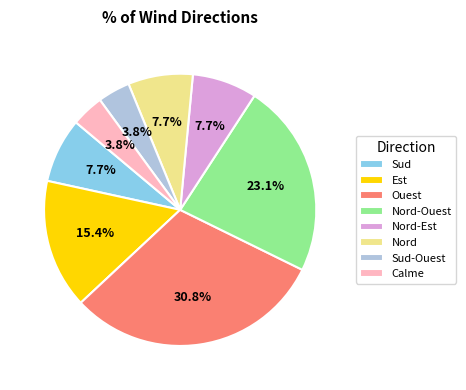

To the nearest percent, what percentage of the pie is Nord?

8%